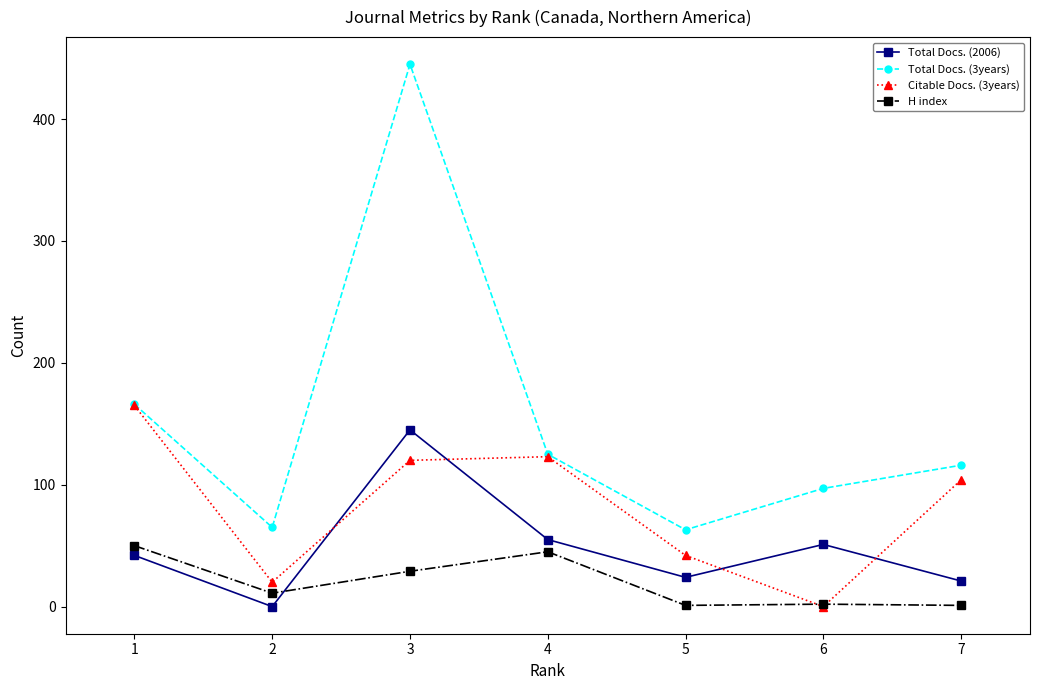

What is the value of the Citable Docs. (3years) point at the 2nd from the left?

20